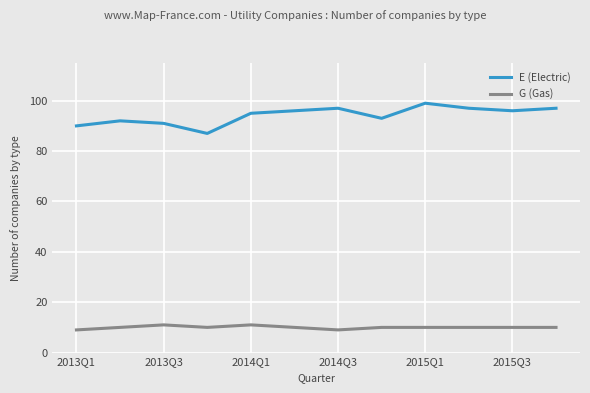

What is the minimum value shown in the chart?

9